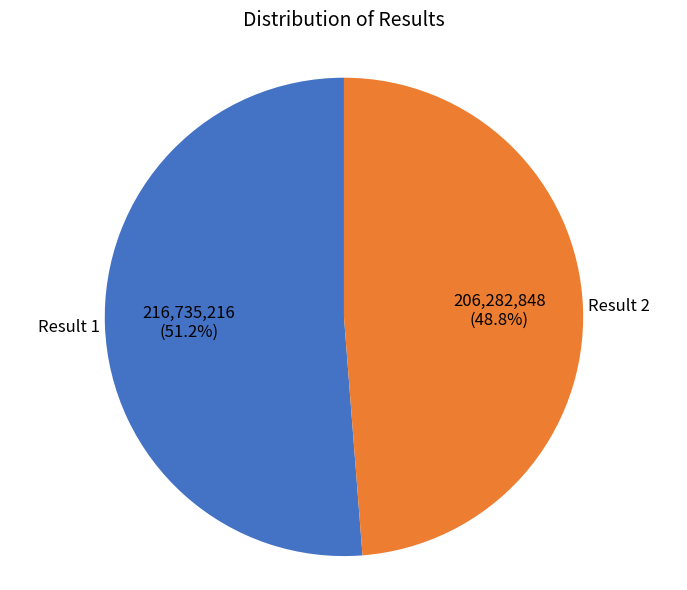

Does any single category account for the majority?

Yes